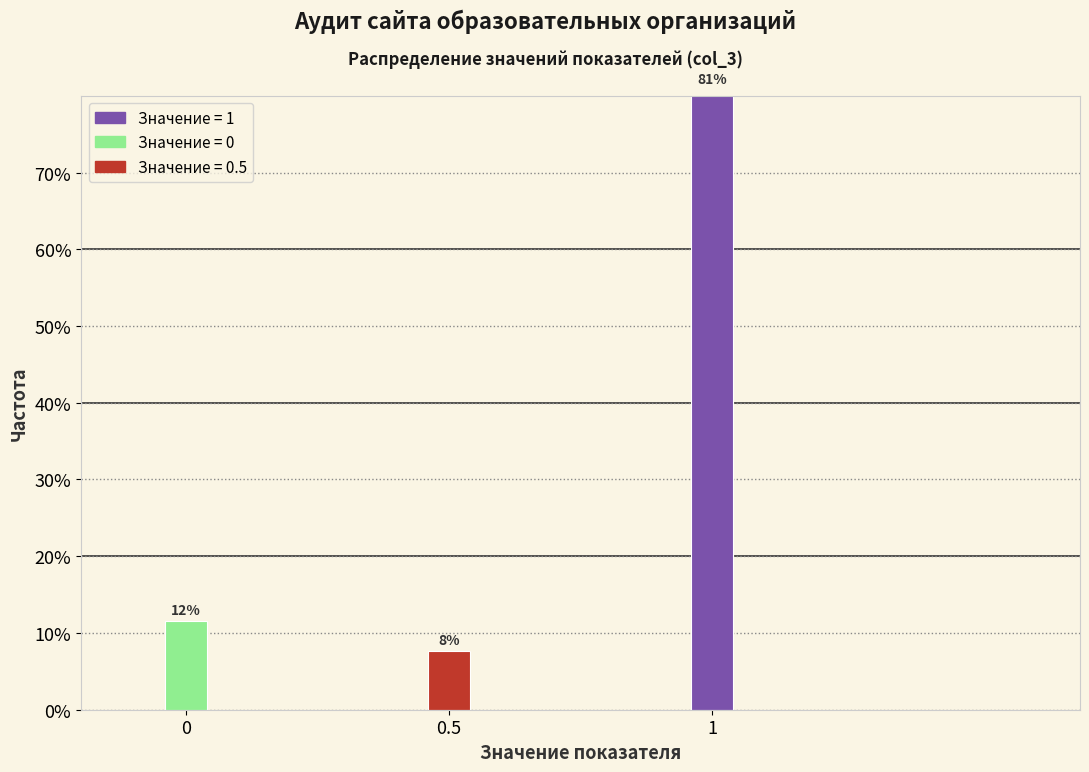

Does the chart contain any negative values?

No